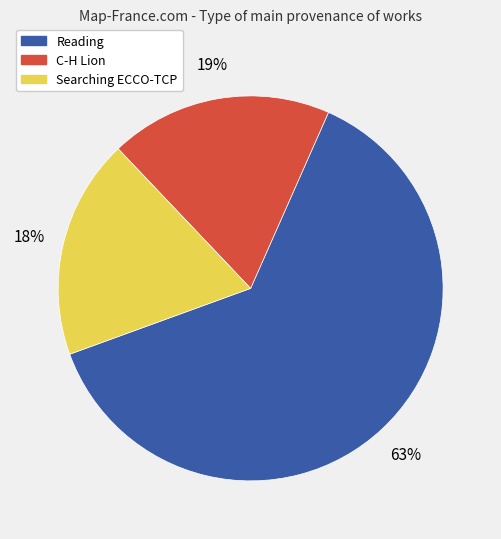

Count the number of slices in the pie.

3